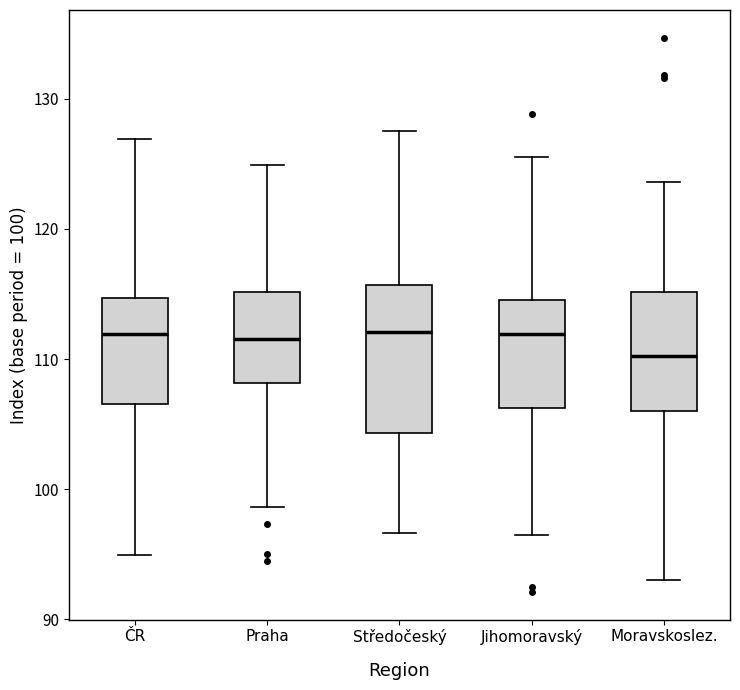

Which box is the tallest, from its lower edge to its upper edge?

Středočeský